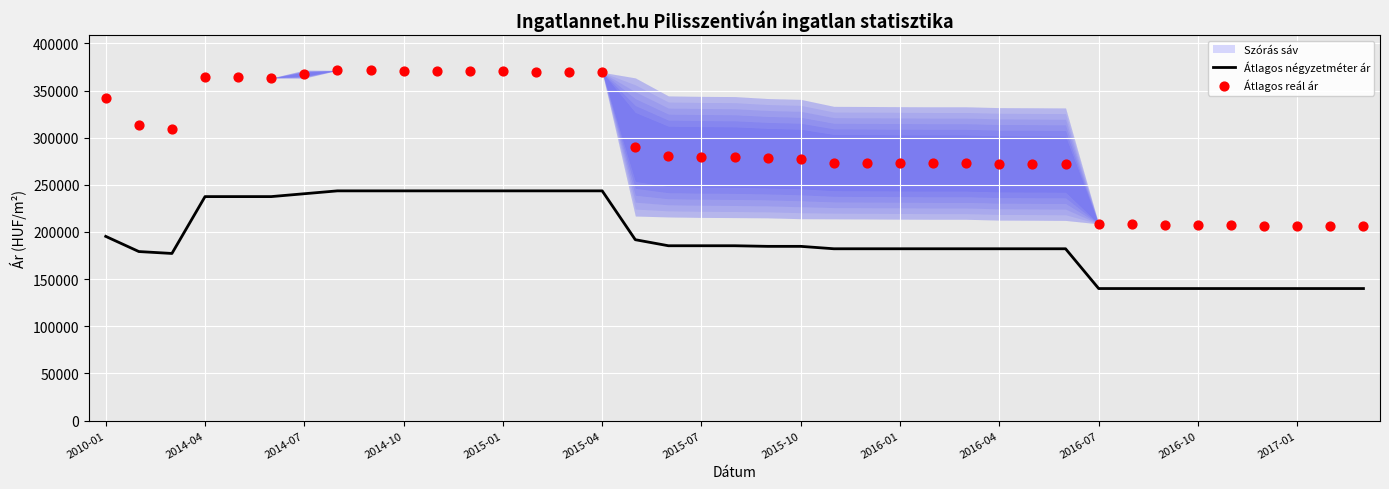

What is the total value across all series at 13?

613571